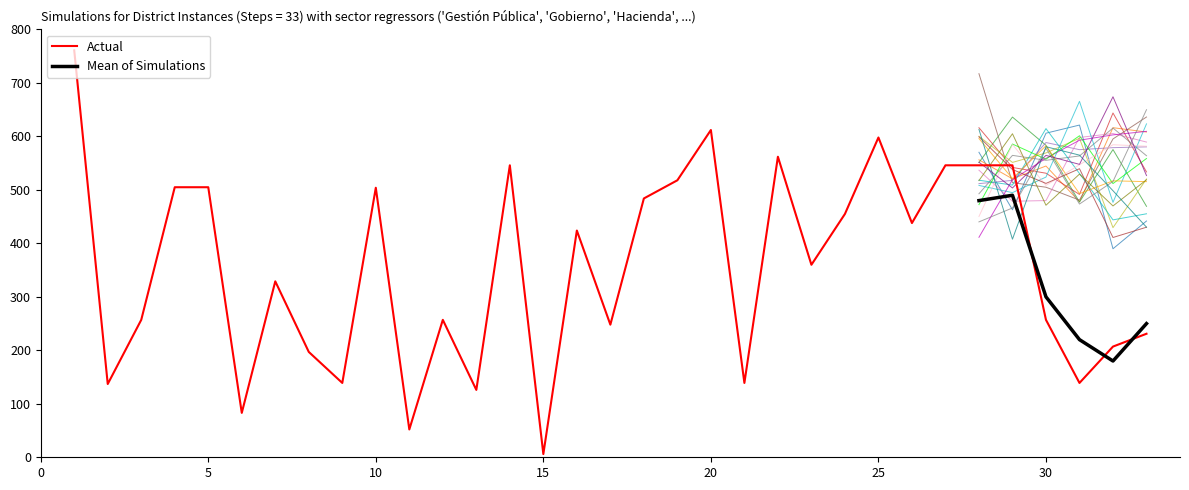

Reading left to right, what are all the values shown in this chart?

1=761	2=137	3=257	4=505	5=505	6=83	7=329	8=197	9=139	10=504	11=52	12=257	13=126	14=546	15=6	16=424	17=248	18=484	19=518	20=612	21=139	22=562	23=360	24=455	25=598	26=438	27=546	28=546	29=546	30=257	31=139	32=207	33=231